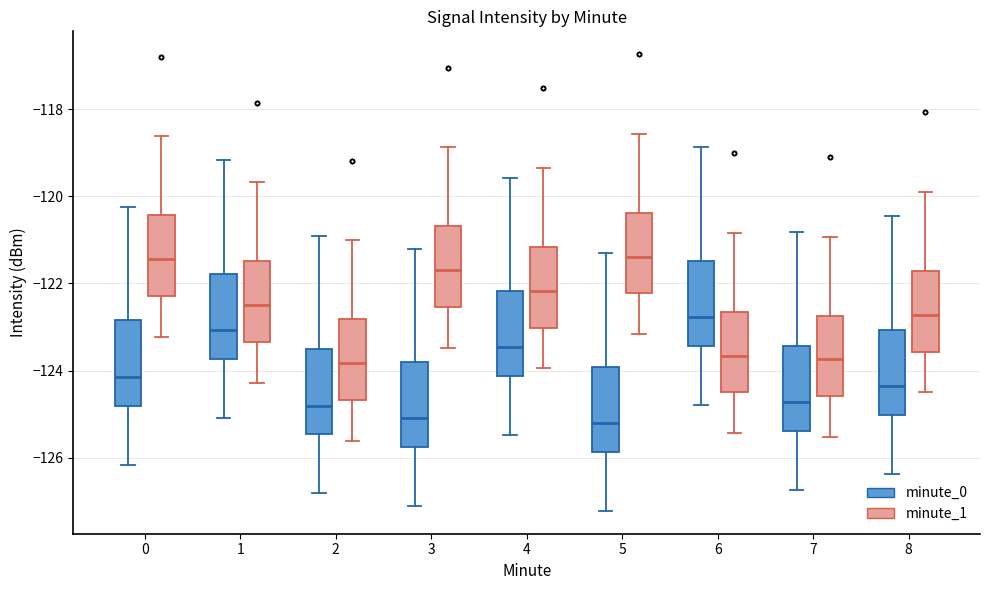

Where is the upper edge of the box for 1 (minute_1) on the y-axis? The values are not printed on the chart, so give them approximately, as read against the axis.

-121.4